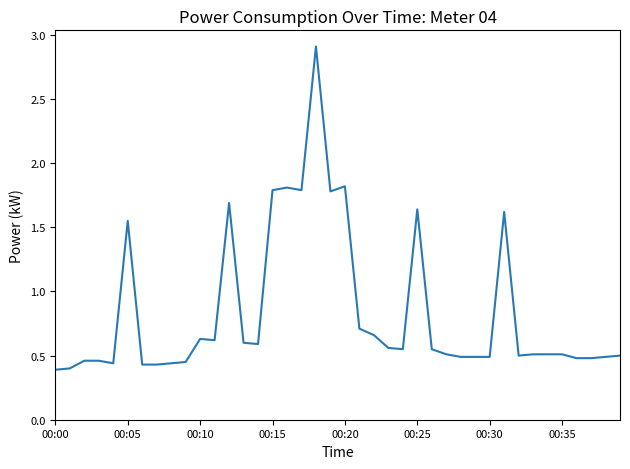

How many lines are shown in the chart?

1